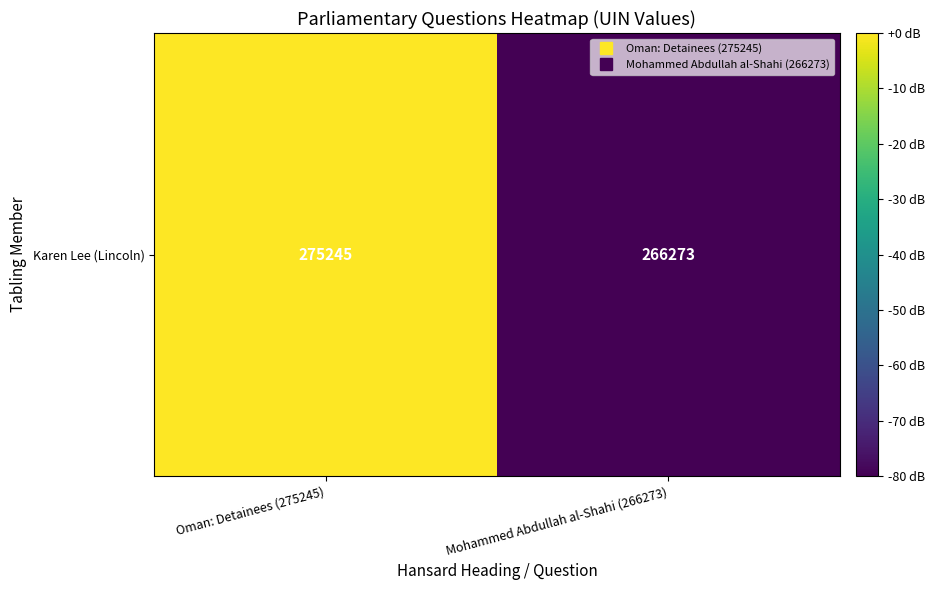

How many categories are shown in the chart?

2